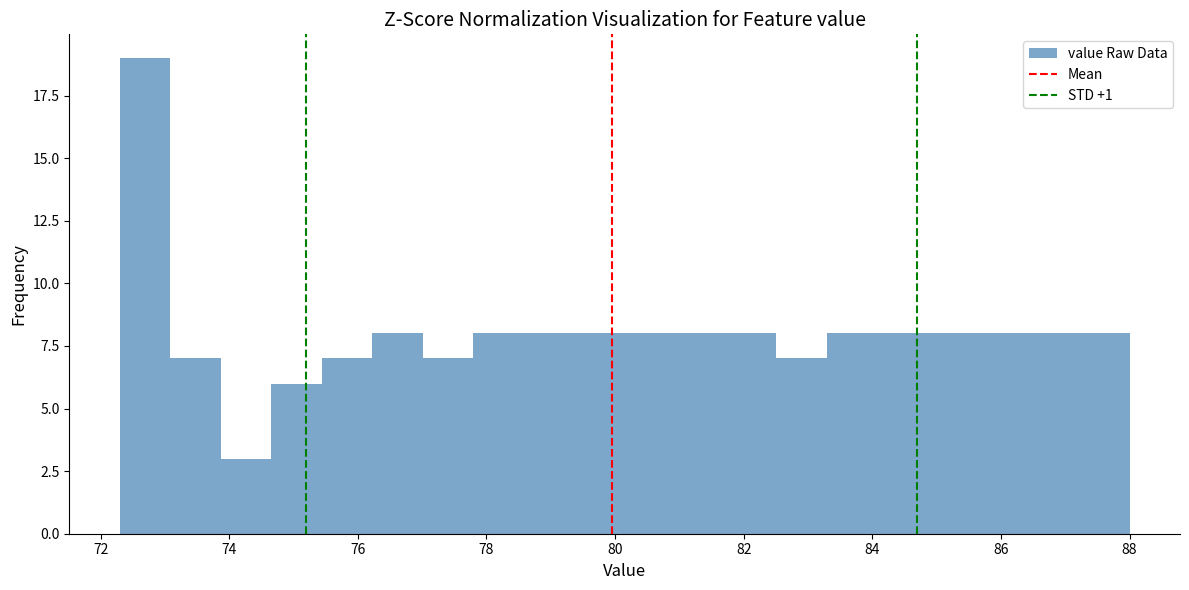

Around what value on the x-axis is the tallest bar? Give the approximate position of its centre, as read against the axis.

72.6